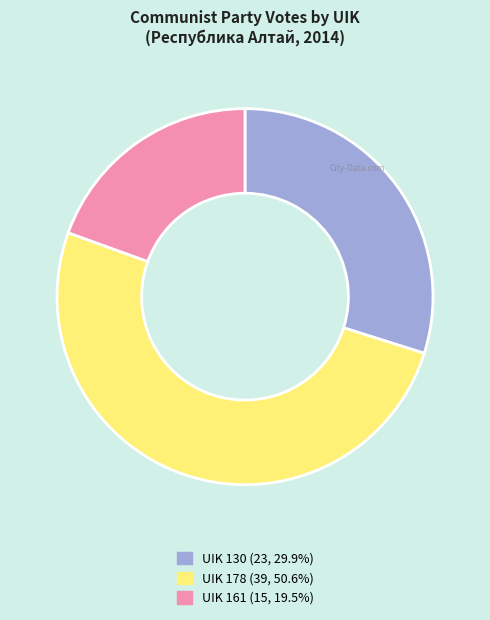

Do UIK 161 and UIK 130 together represent more than half of the pie?

No